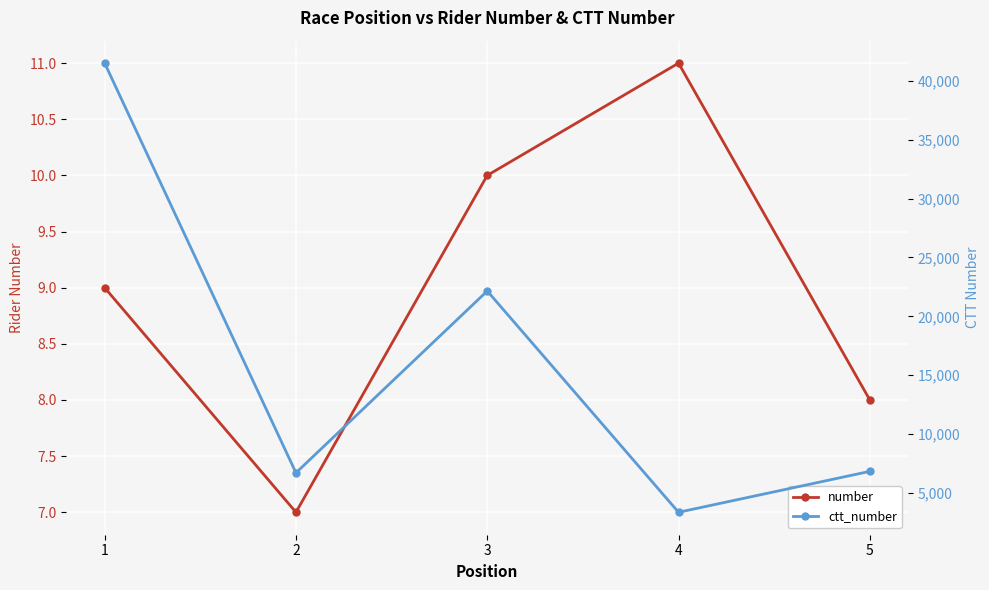

Does the chart display data point markers on the line(s)?

Yes